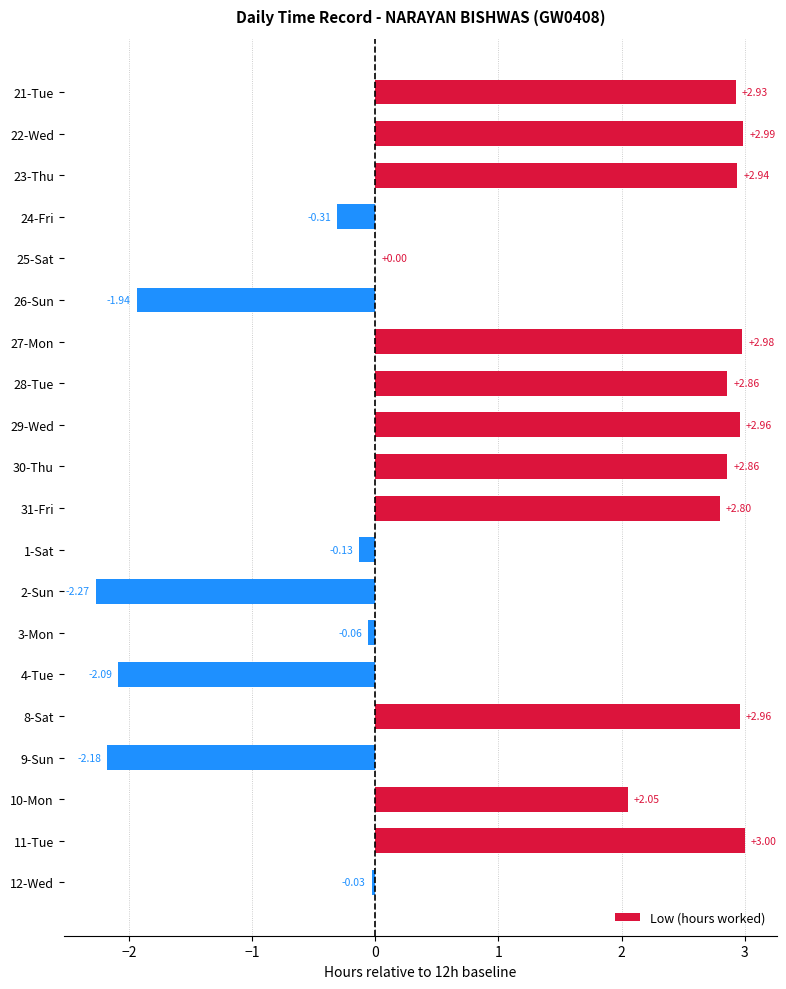

Count the number of values greater than 2.

11